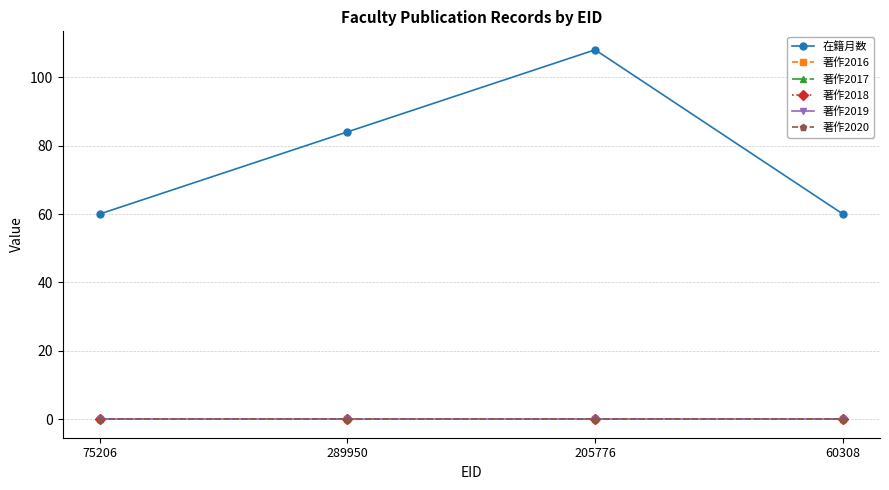

The 著作2020 series shows 0 at 60308. True or false?

True